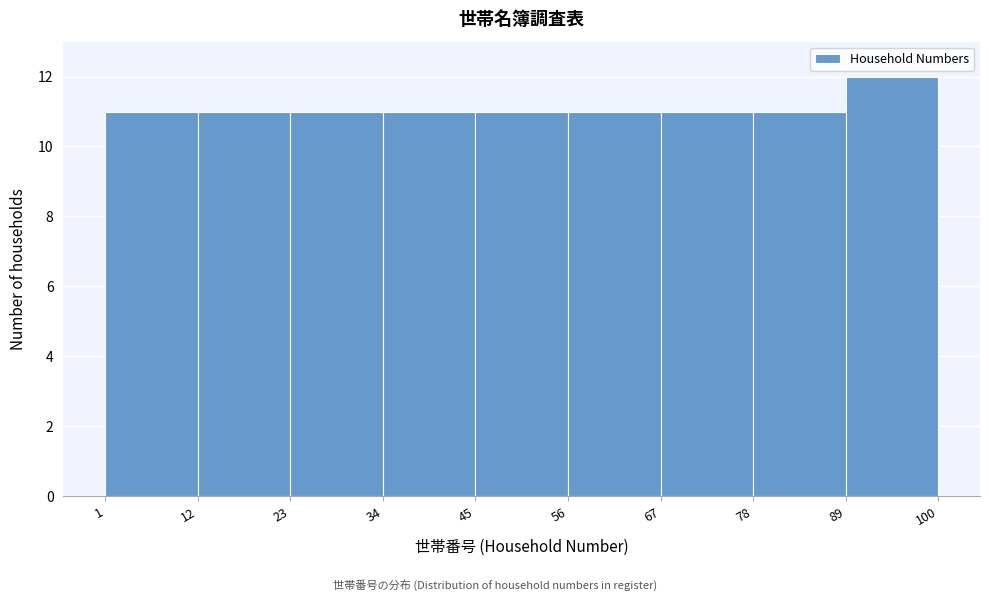

What is the height of the bar covering 1 to 12 on the x-axis? The values are not printed on the chart, so give them approximately, as read against the axis.

11